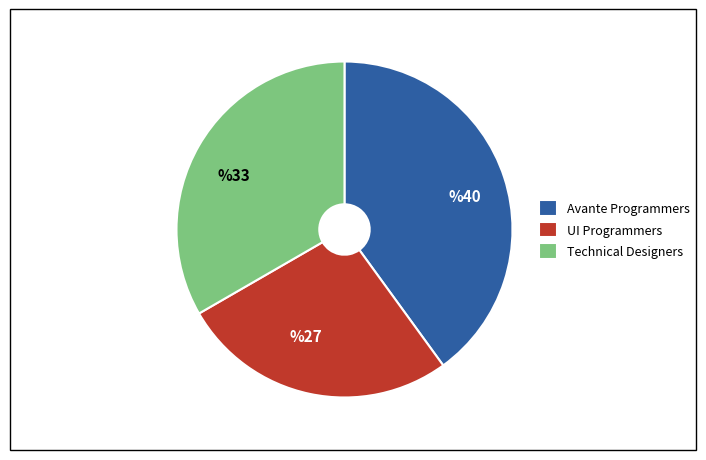

The Technical Designers slice represents 39% of the pie. True or false?

False